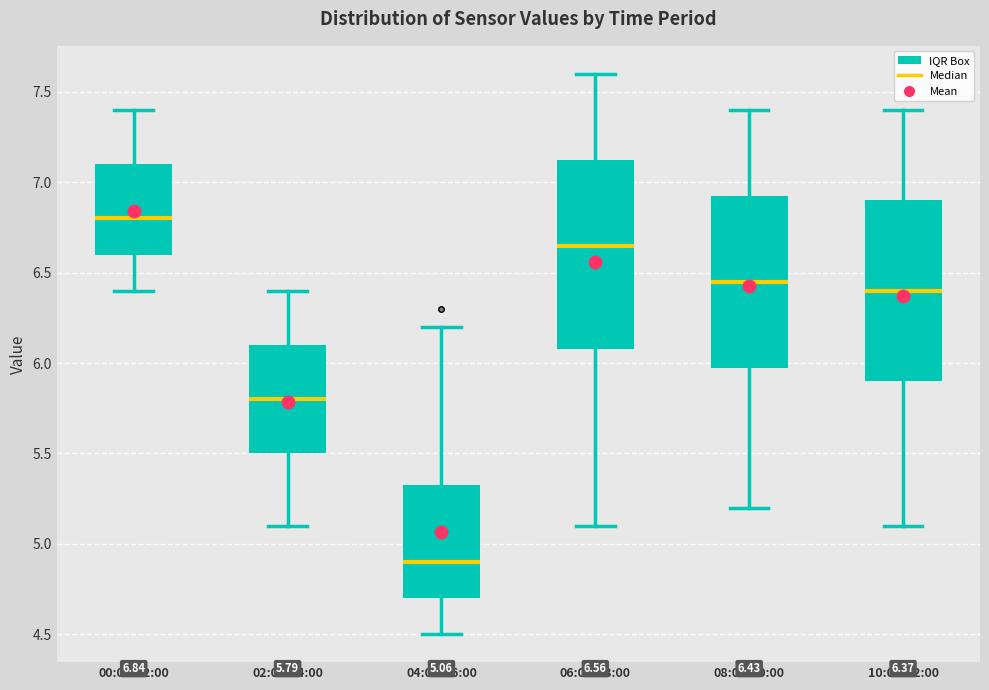

Which box is the tallest, from its lower edge to its upper edge?

06:00-08:00